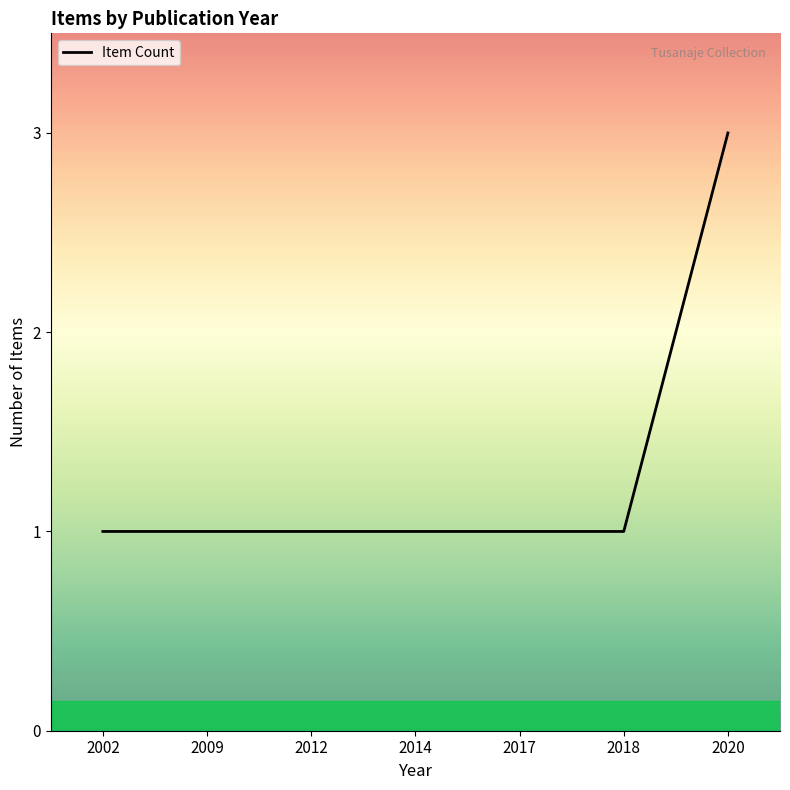

Which has a higher value, 2018 or 2020?

2020